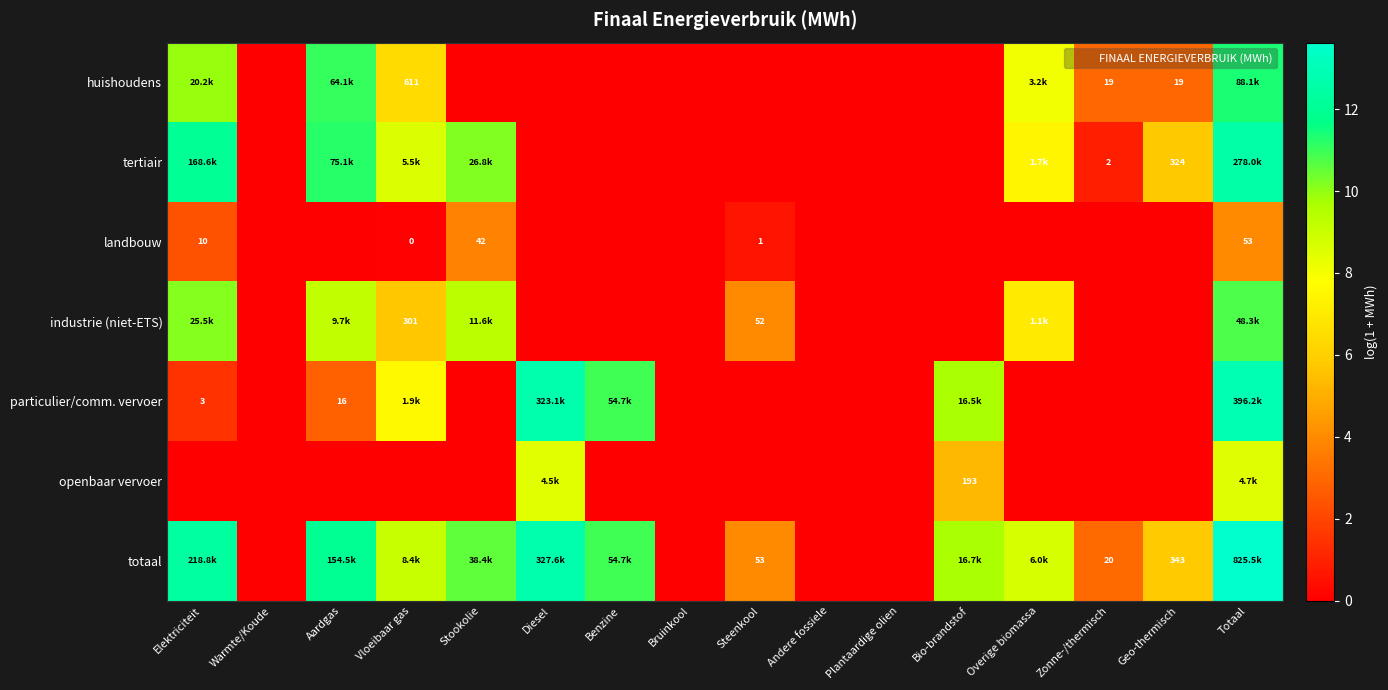

Which label corresponds to the largest value in the chart?

Totaal